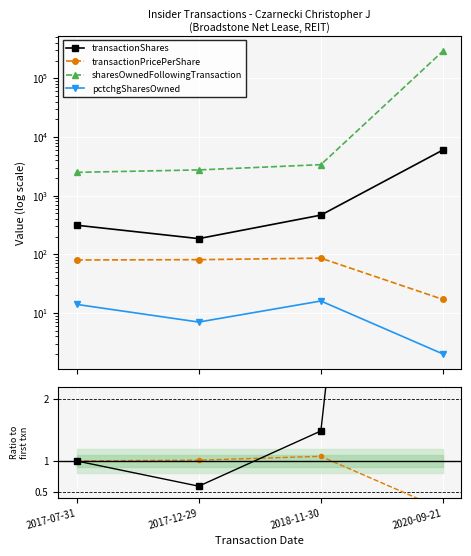

What is the difference between the maximum and minimum values in the transactionShares ratio series?

18.6